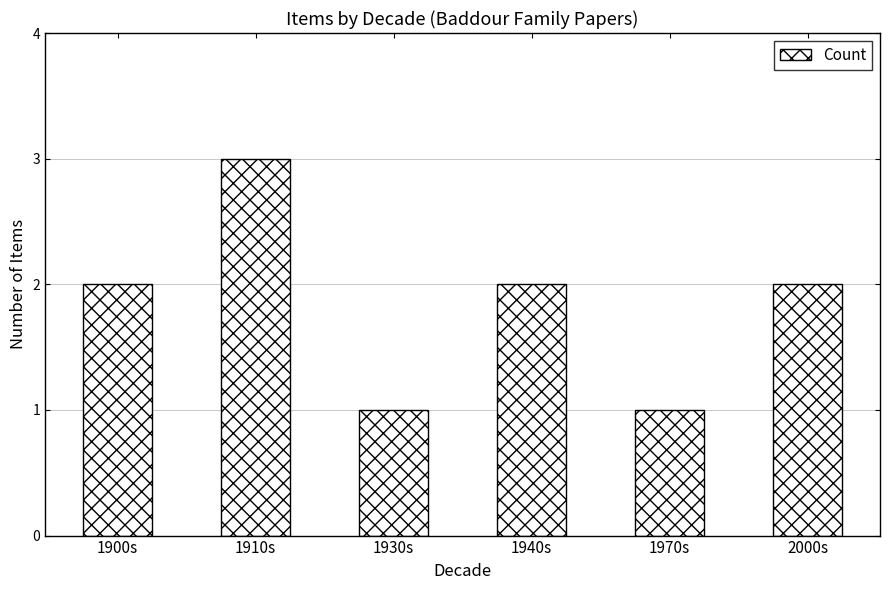

Which has a higher value, 1910s or 1940s?

1910s